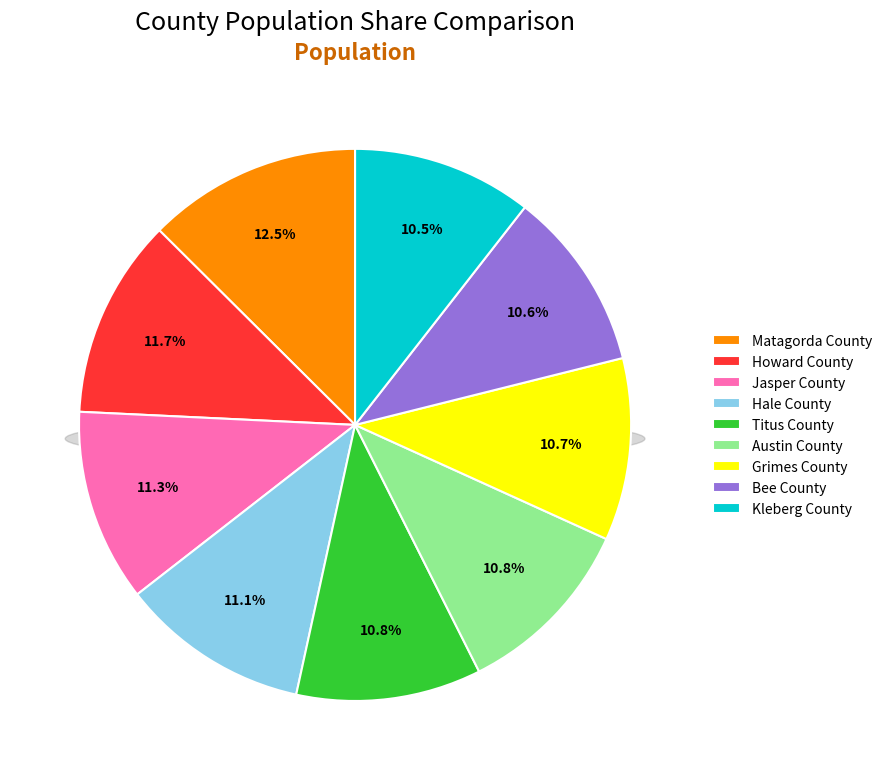

What percentage is the Howard County slice, to the nearest percent?

12%